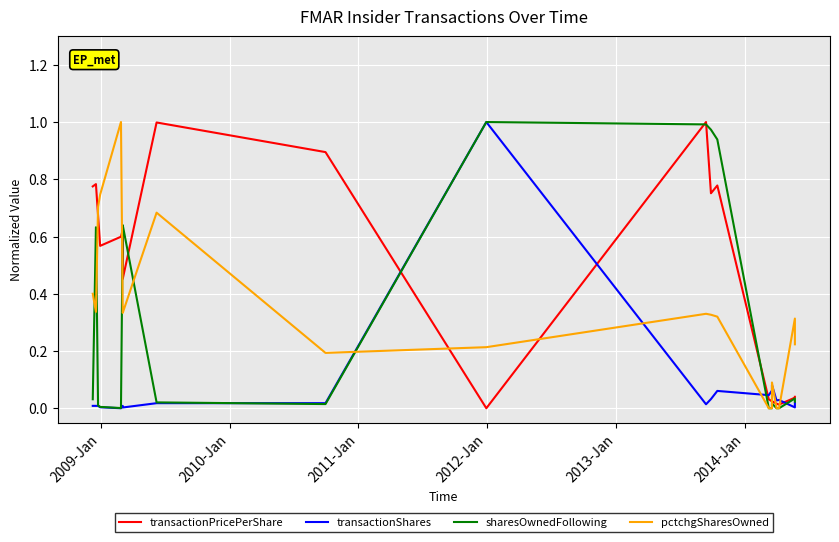

True or false: sharesOwnedFollowing has more than 0 points higher than both neighbors.

True